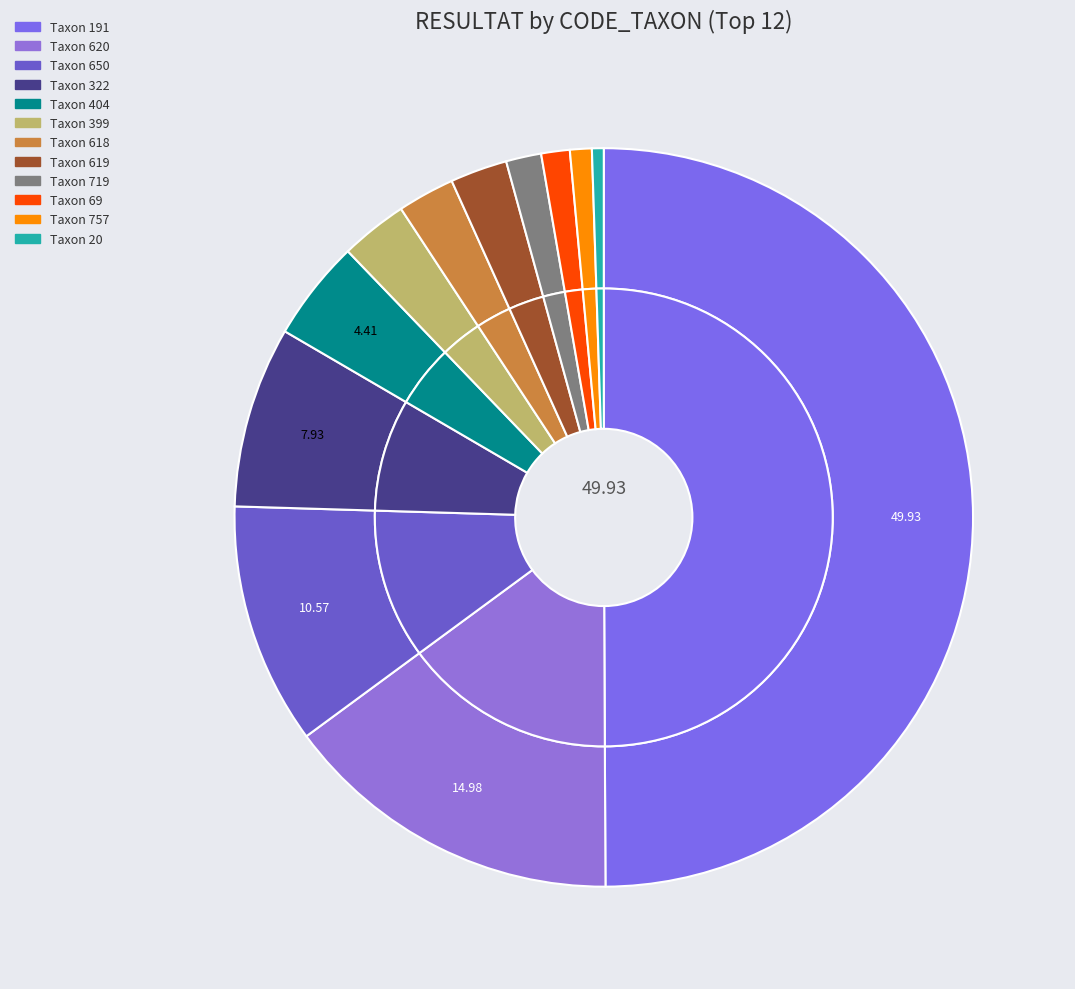

What is the smallest slice in the pie chart?

20